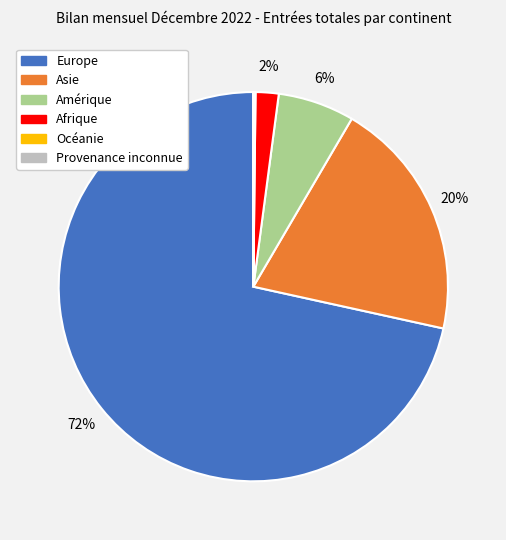

Is there a majority slice in this chart?

Yes